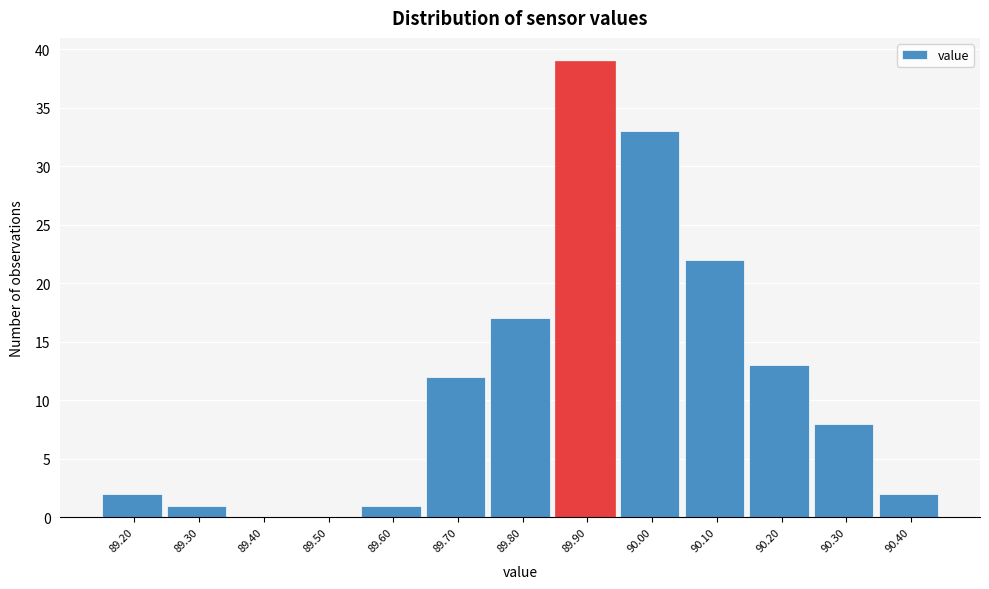

Reading left to right, transcribe all the data shown in this chart.

89.20=2	89.30=1	89.40=0	89.50=0	89.60=1	89.70=12	89.80=17	89.90=39	90.00=33	90.10=22	90.20=13	90.30=8	90.40=2